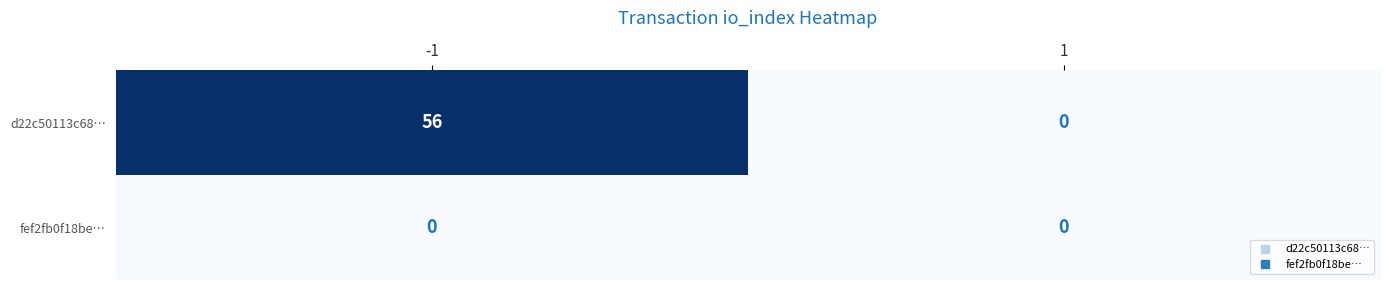

Reading left to right, extract all data points from this chart.

d22c50113c68…: 56	0
fef2fb0f18be…: 0	0